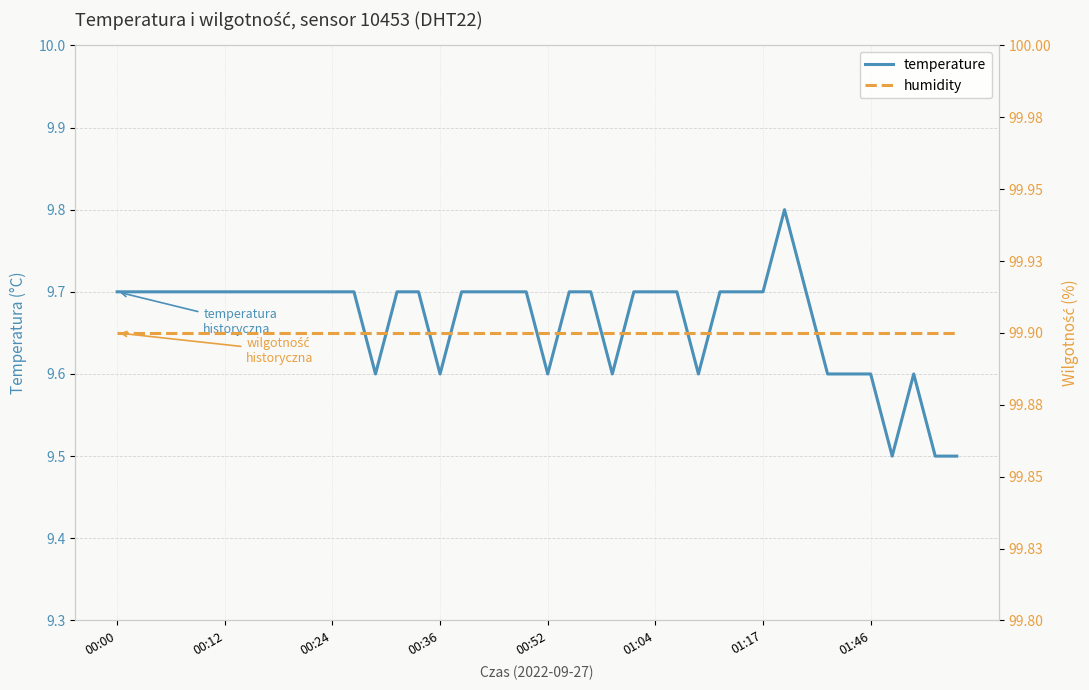

Is it true that humidity equals 41.6 at 21?

False